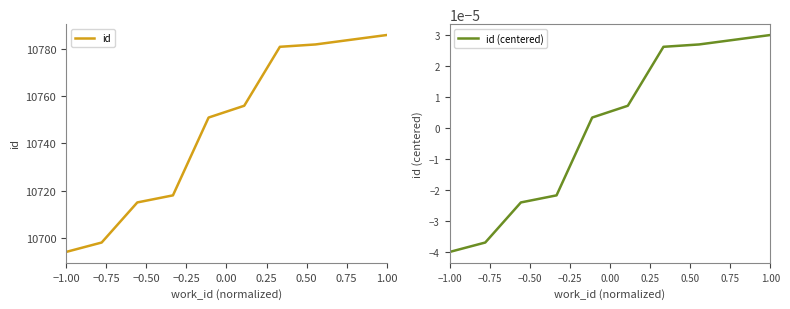

Reading left to right, list all the values displayed in this chart.

id: 10694.0	10698.0	10715.0	10718.0	10751.0	10756.0	10781.0	10782.0	10784.0	10786.0
id (centered): -0.0	-0.0	-0.0	-0.0	0.0	0.0	0.0	0.0	0.0	0.0